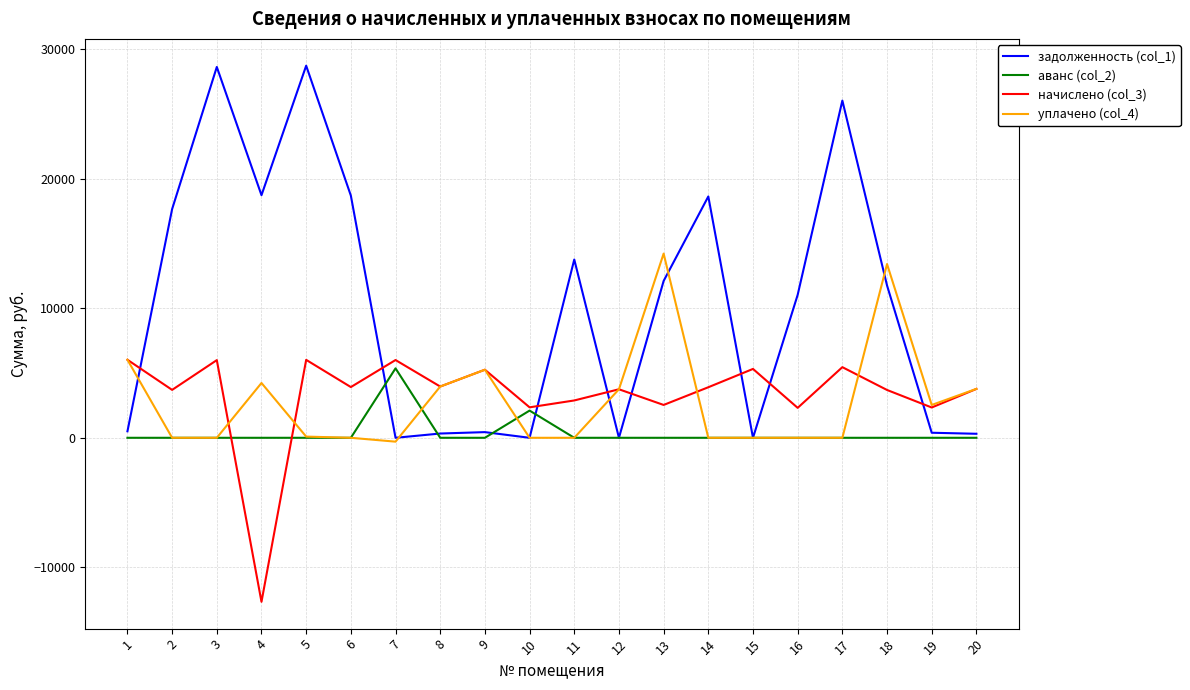

Which series changed the most between 16 and 17?

задолженность (col_1)